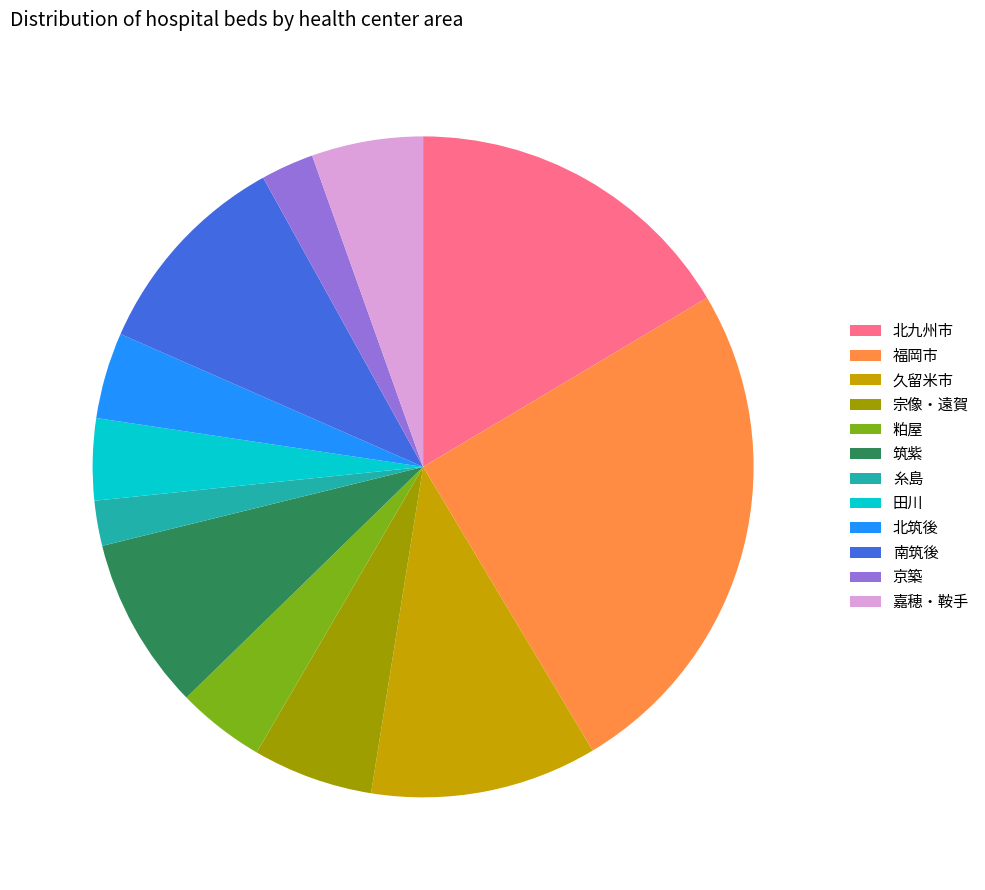

Between 北九州市 and 嘉穂・鞍手, which is larger?

北九州市